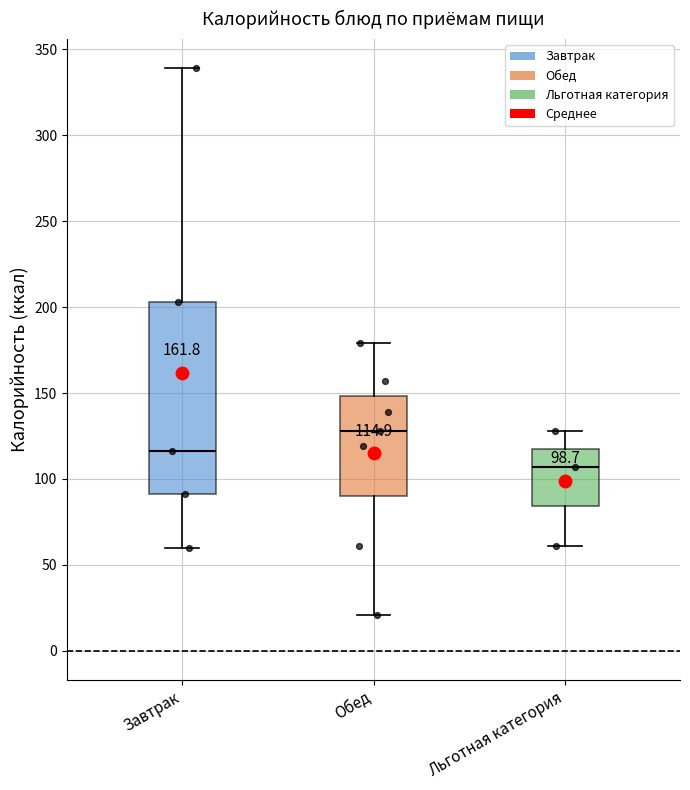

Which box's median line is the highest?

Обед